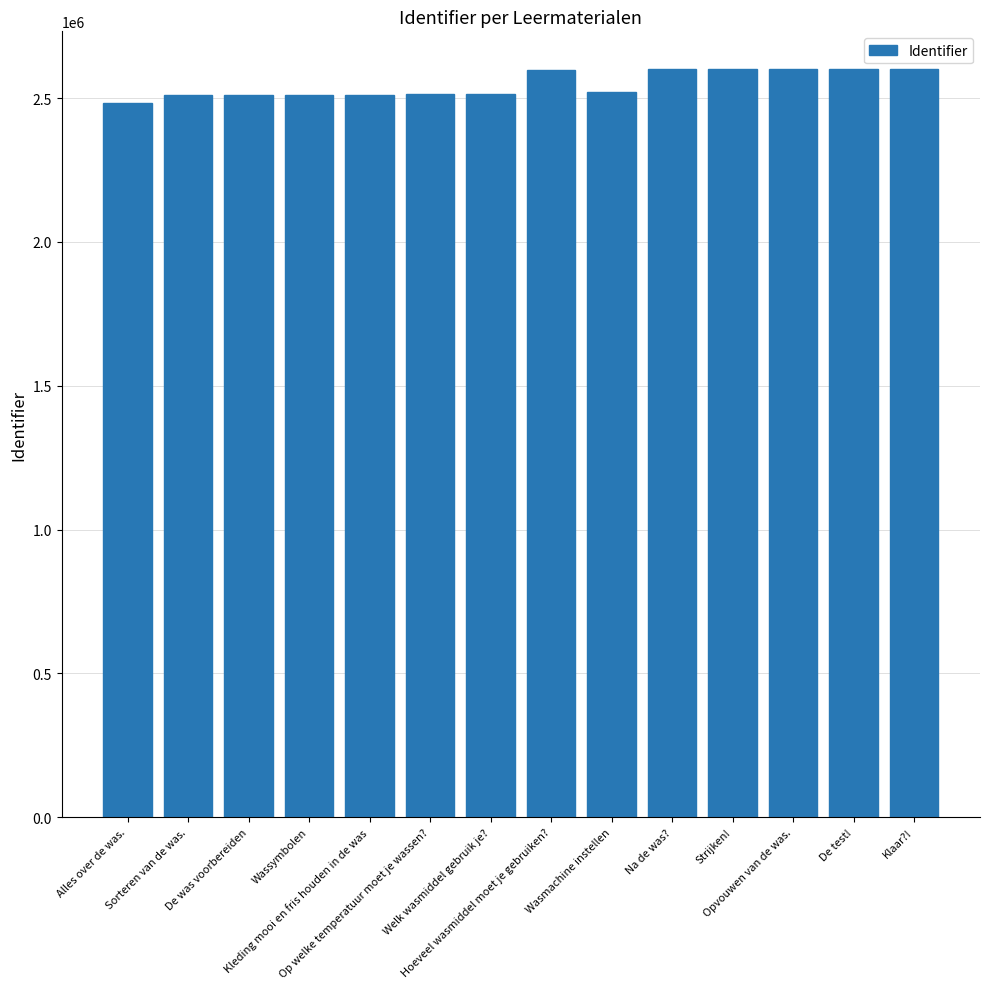

What is the difference between the second highest and minimum values?

118316